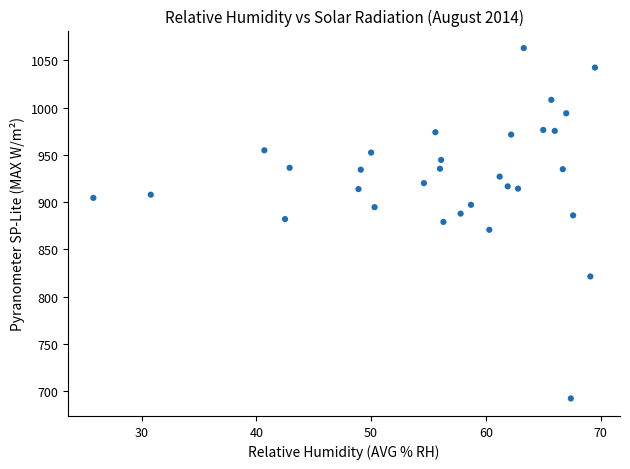

What is the range of Y values (max minus min)?

370.2